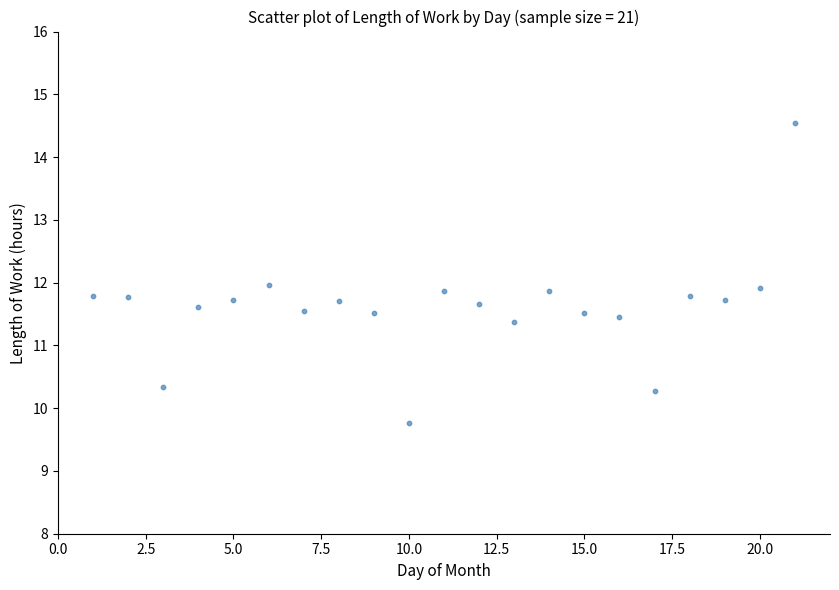

What is the range of X values (max minus min)?

20.0